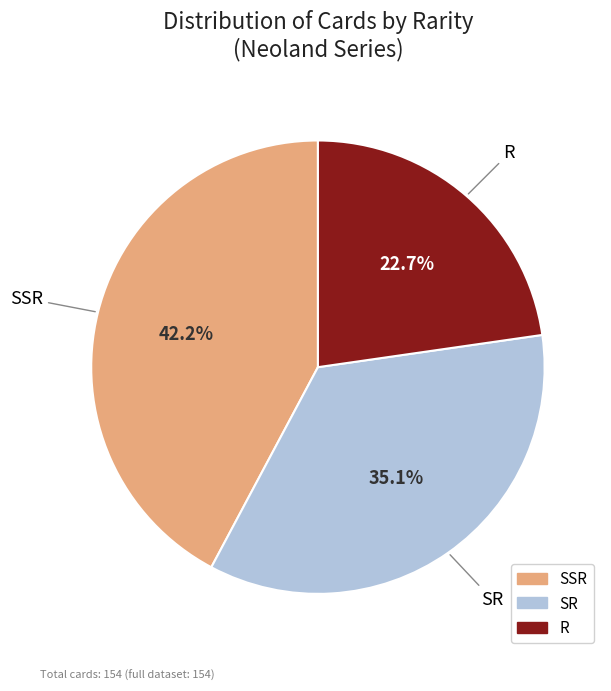

Which slice is the smallest?

R